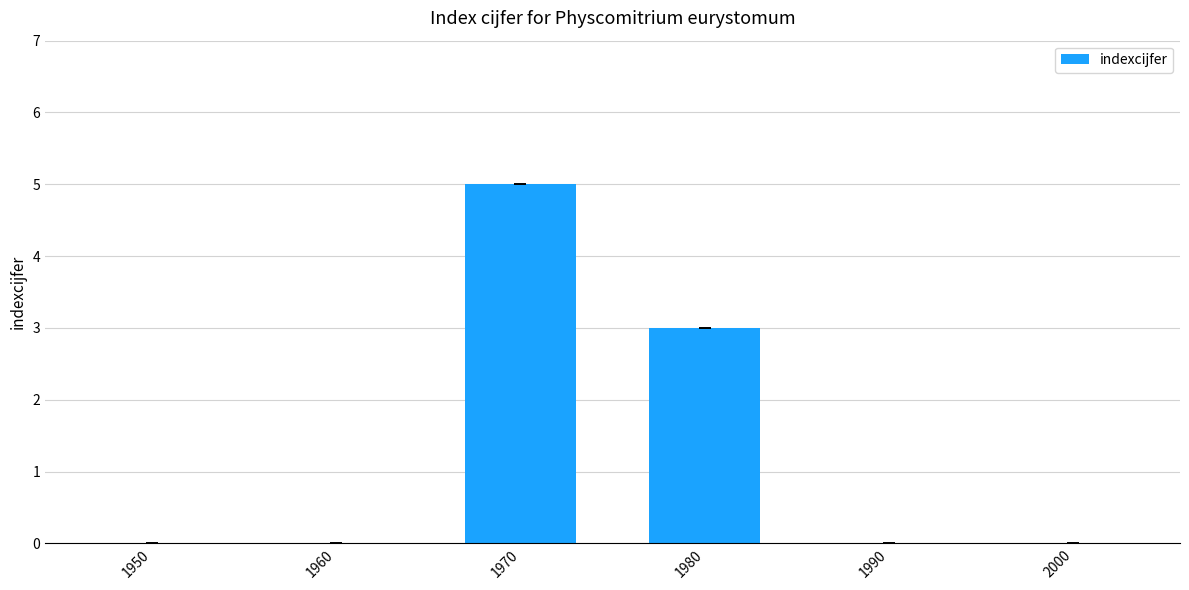

Does the chart contain stacked bars?

No